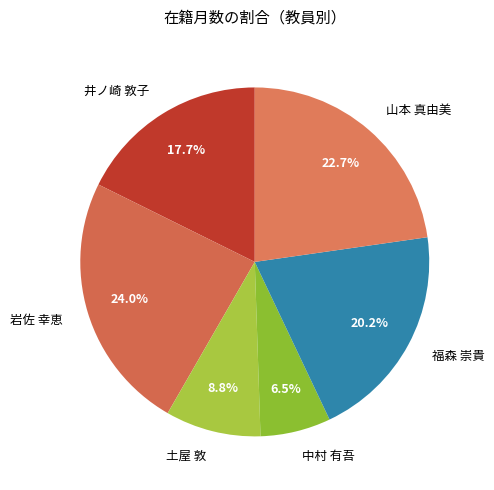

Which has a higher value, 山本 真由美 or 福森 崇貴?

山本 真由美